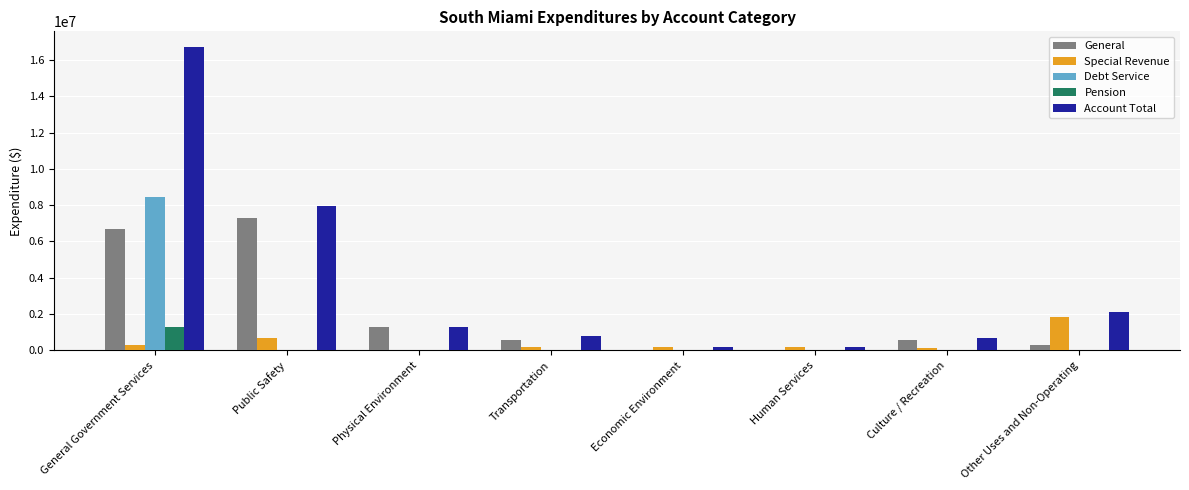

Which label corresponds to the largest value in the chart?

General Government Services